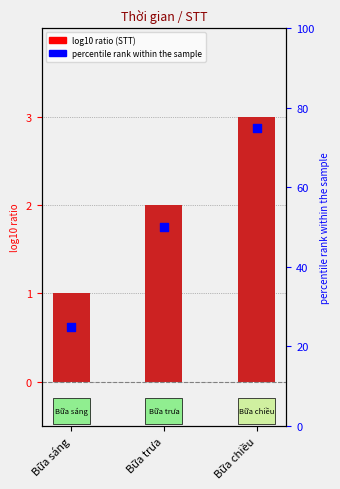

Approximately how many times larger is the value at Bữa sáng compared to Bữa trưa?

0.5